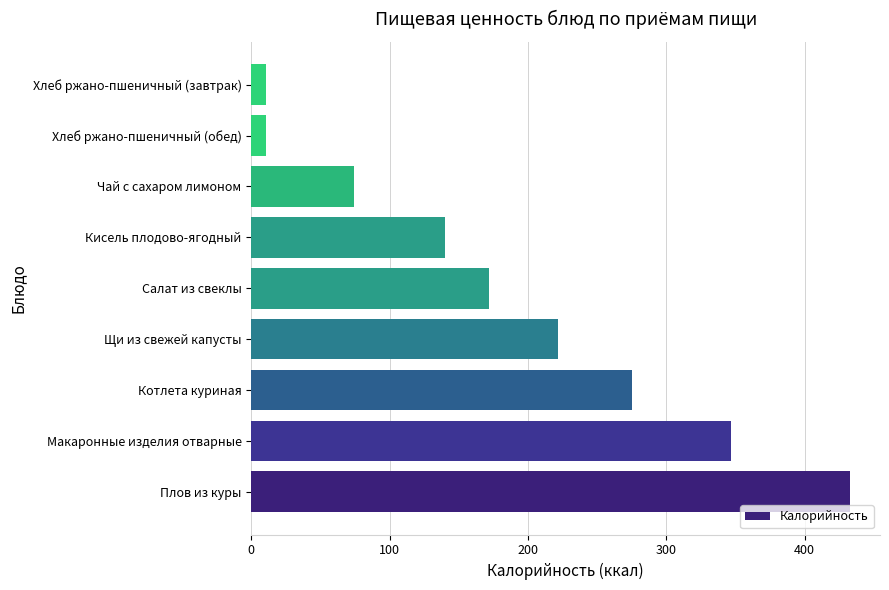

What is the difference between the second highest and minimum values?

335.6